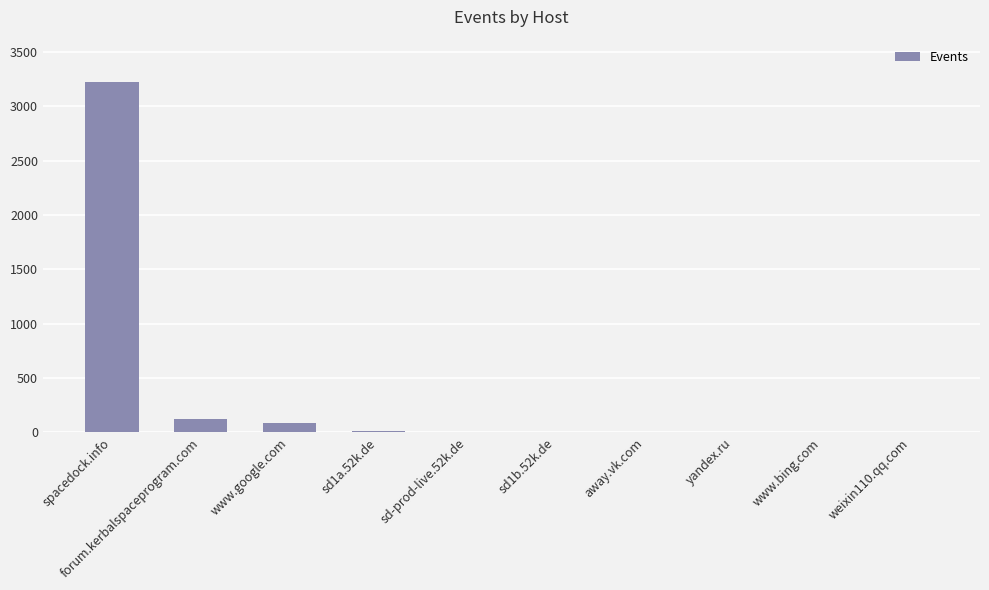

What is the sum of the values at www.google.com and sd-prod-live.52k.de?

98